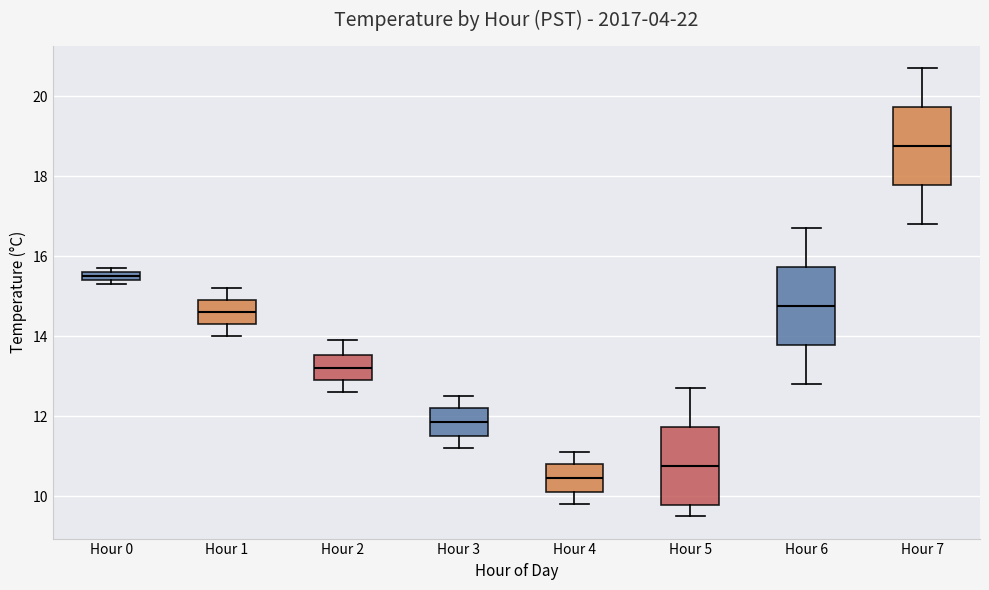

Which box's median line is the lowest?

Hour 4